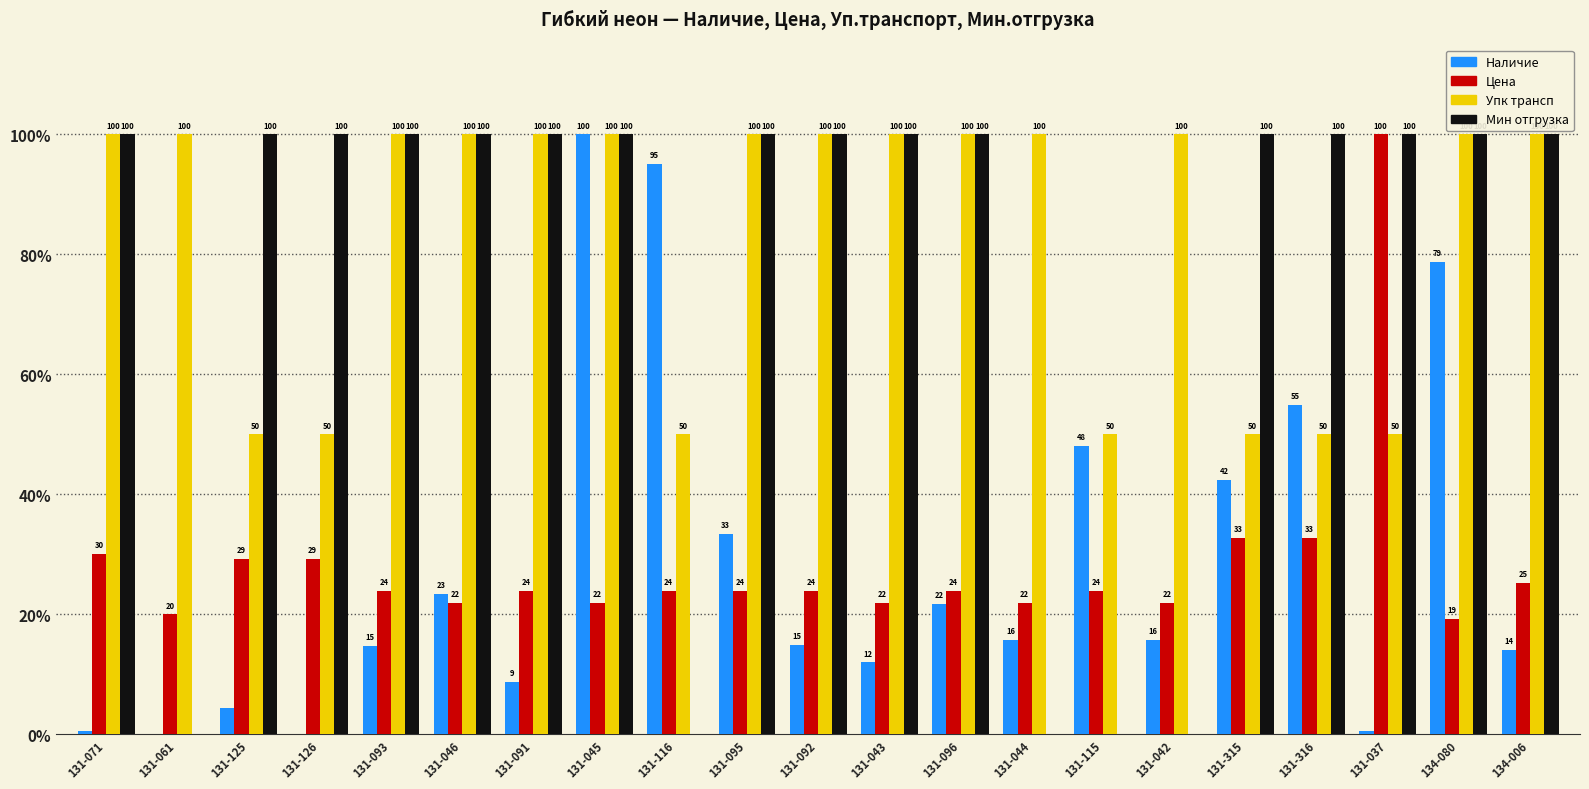

The Упк трансп series shows 27.3 at 131-316. True or false?

False